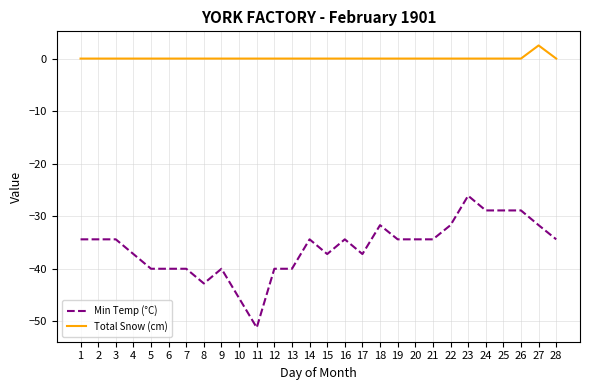

Rank the series by their maximum value, from lowest to highest.

Min Temp (°C), Total Snow (cm)